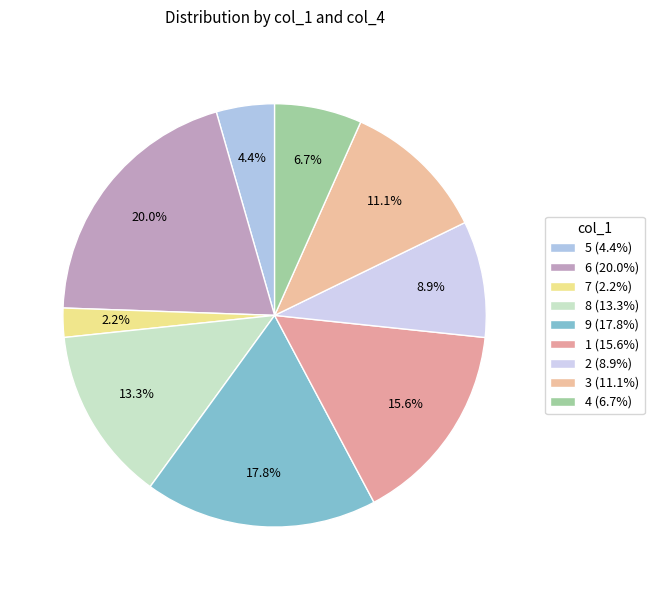

Does 7 represent more than half of the total?

No